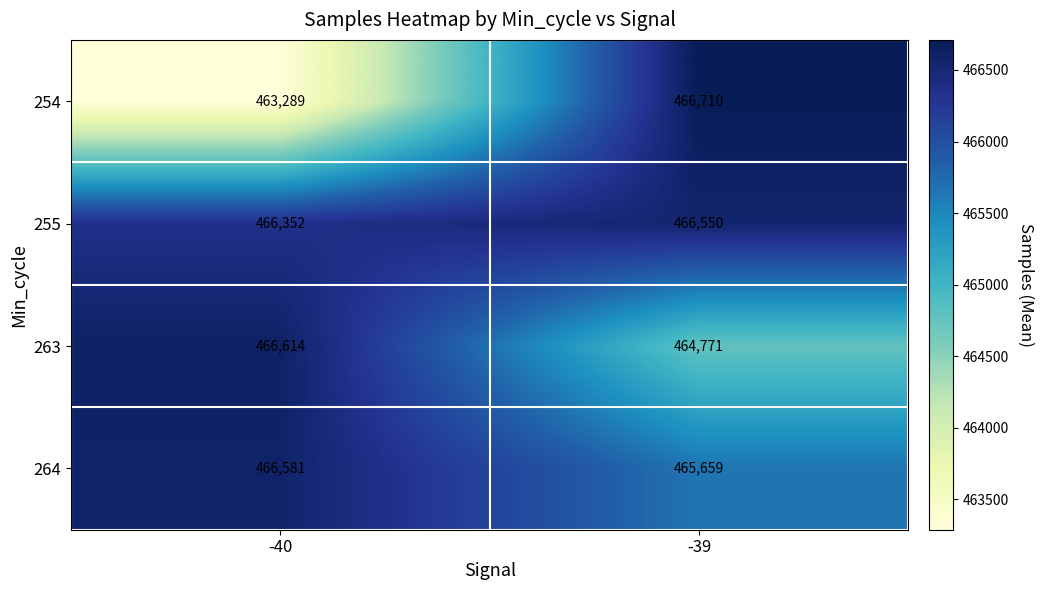

At -40, list the series in order from largest to smallest.

263, 264, 255, 254